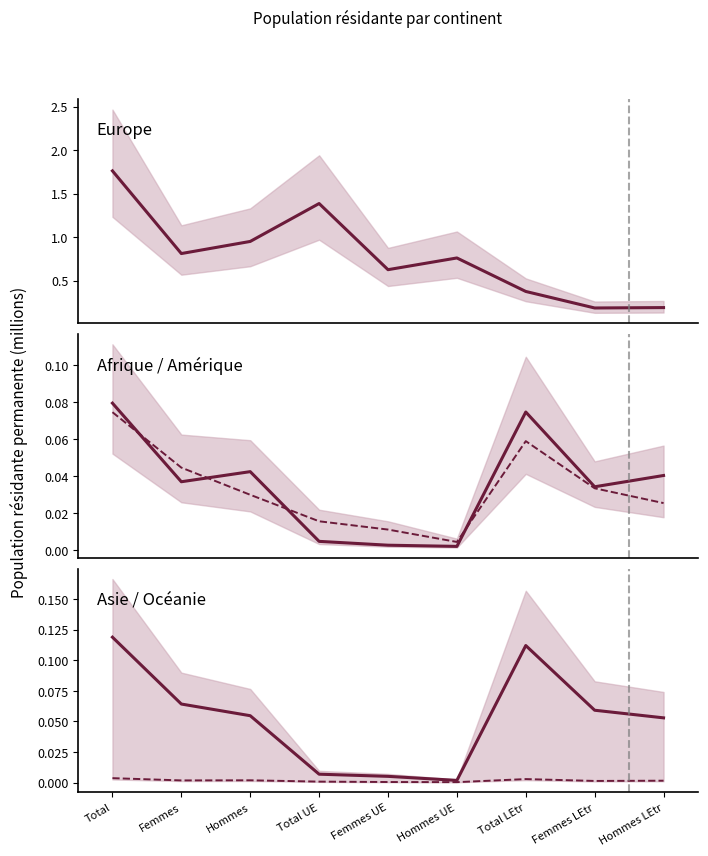

The Europe series shows 0.1 at Hommes LEtr. True or false?

False